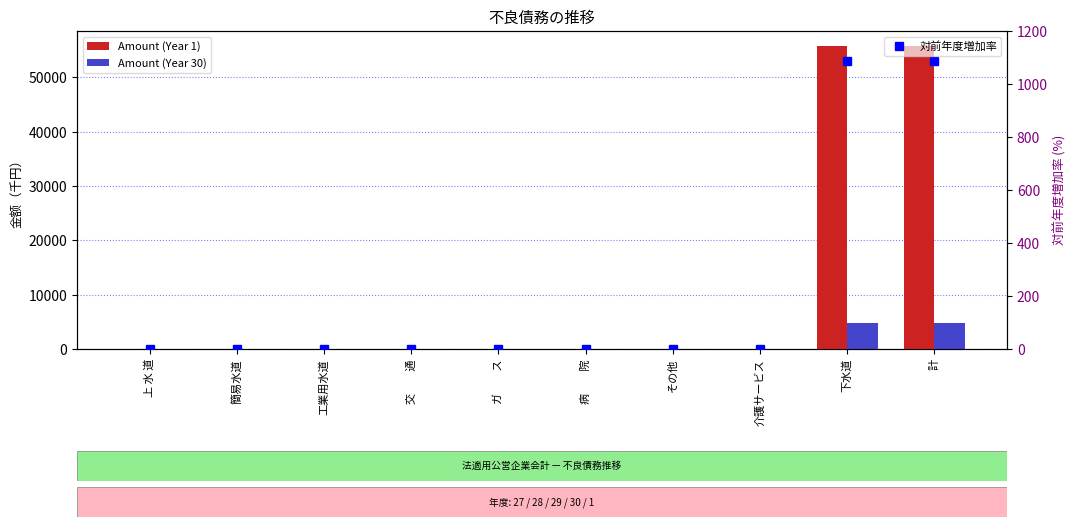

Reading left to right, what are all the values shown in this chart?

Amount (Year 1): 0.0	0.0	0.0	0.0	0.0	0.0	0.0	0.0	55748.0	55748.0
Amount (Year 30): 0.0	0.0	0.0	0.0	0.0	0.0	0.0	0.0	4703.0	4703.0
対前年度増加率: 0.0	0.0	0.0	0.0	0.0	0.0	0.0	0.0	1085.4	1085.4